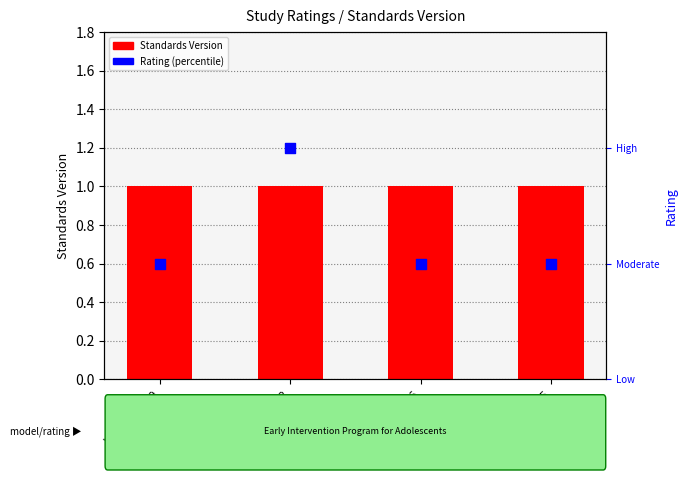

Is the value of Rating (percentile) at WWHV011686 greater than the value of Standards Version at WWHV011552?

No